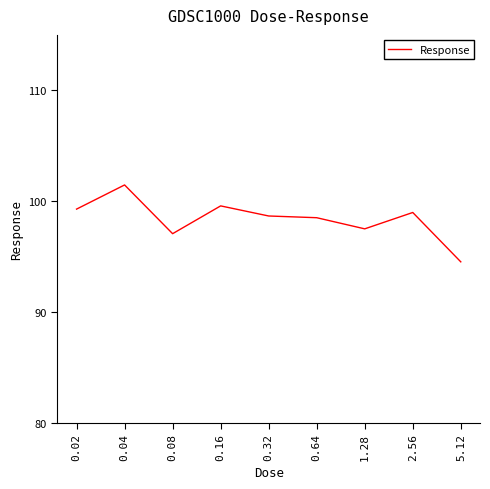

The chart shows a value of 97.5 at 1.28. True or false?

True